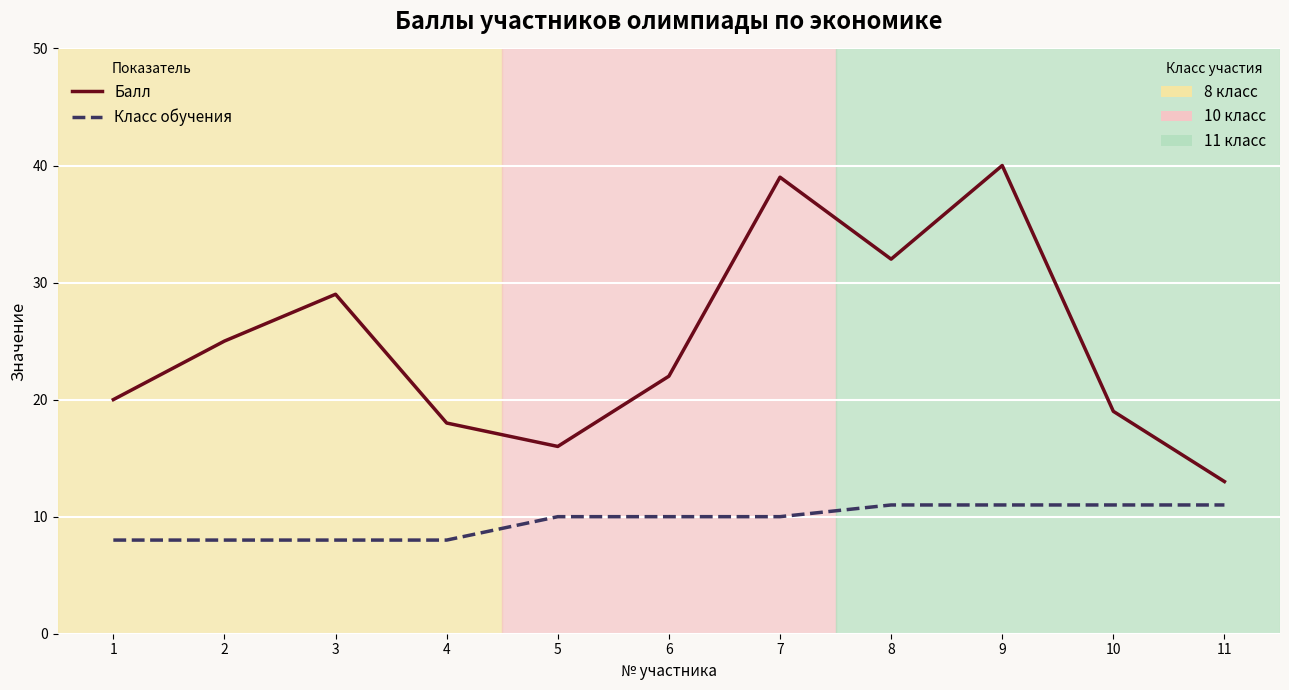

What is the minimum value shown in the chart?

8